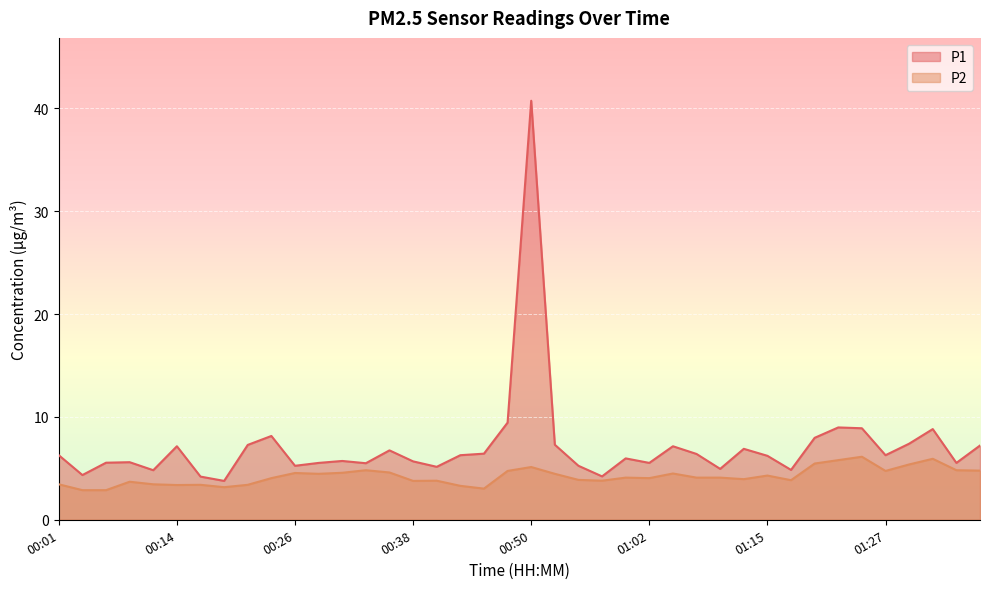

What is the lowest value of the P1 series?

3.8